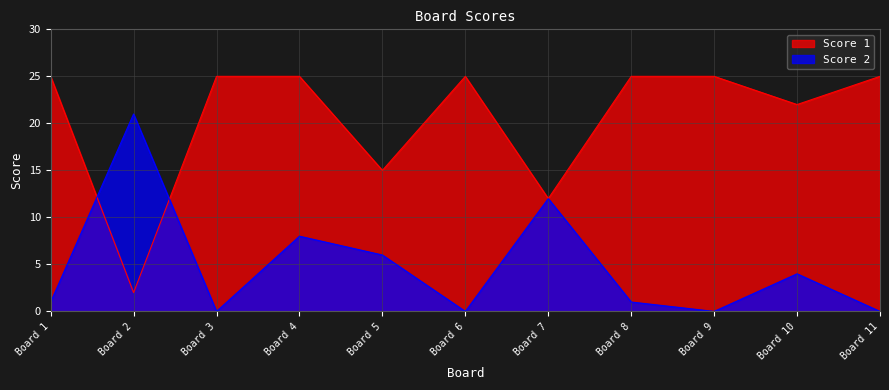

True or false: Score 2 and Score 1 intersect in this chart.

True